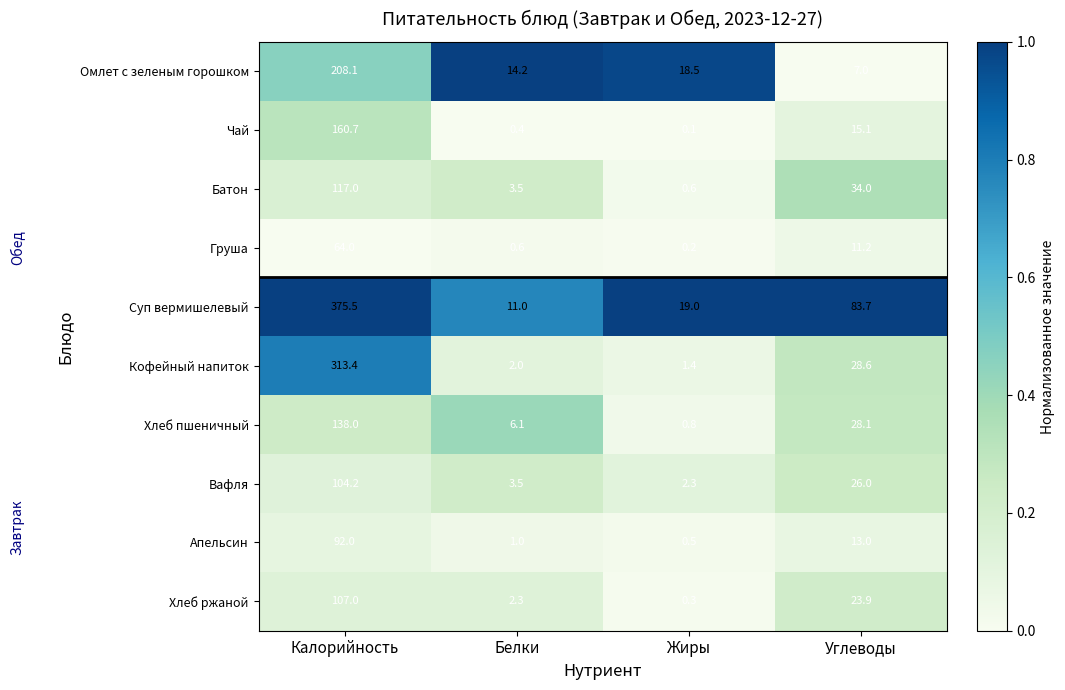

Is it true that Хлеб ржаной equals 36.4 at Углеводы?

False